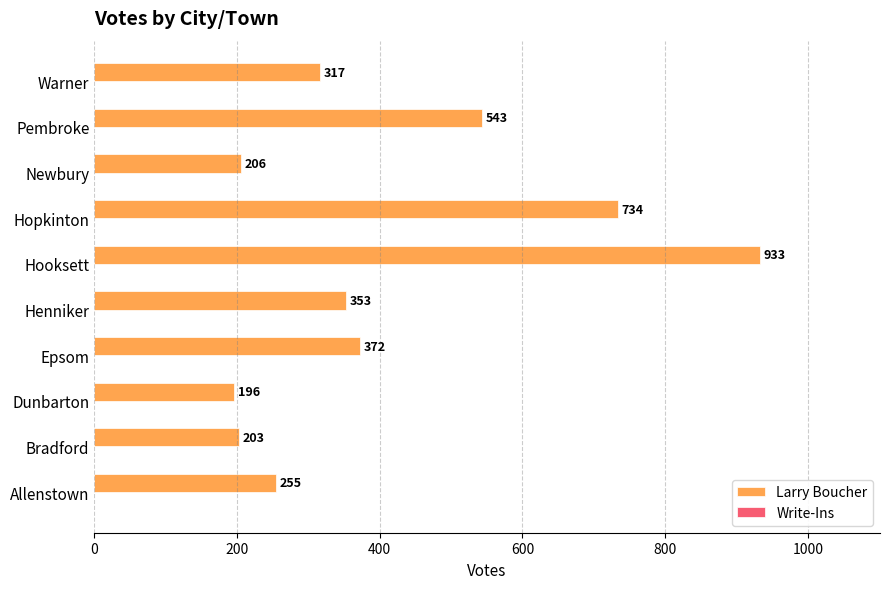

Which has a higher value, Hopkinton or Newbury?

Hopkinton